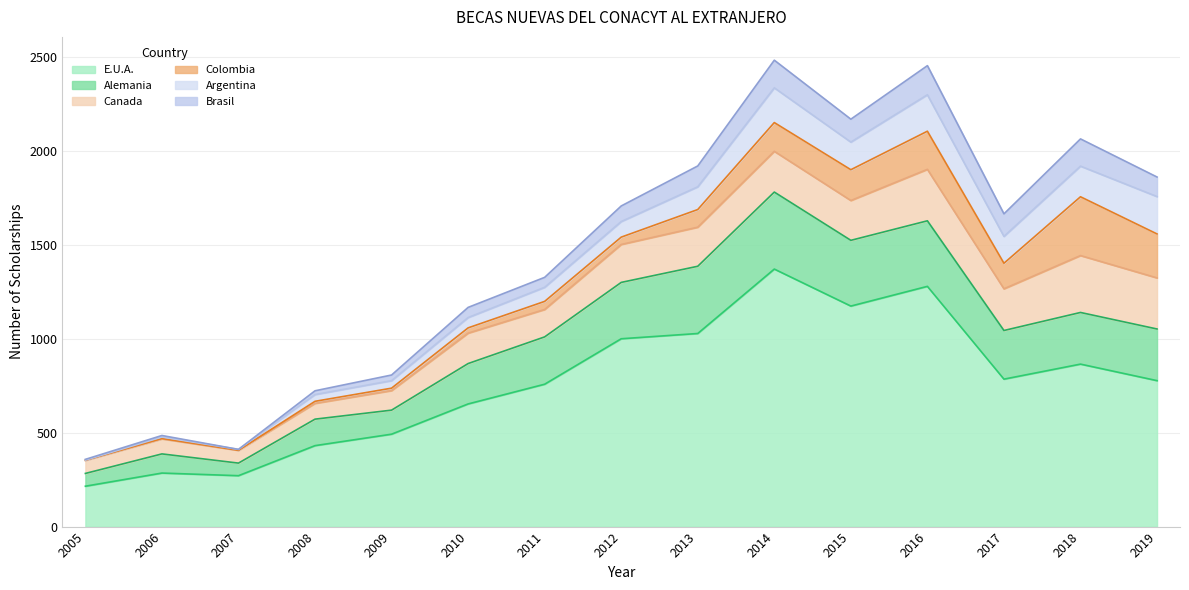

Is the value of Alemania at 2015 greater than the value of Colombia at 2013?

Yes